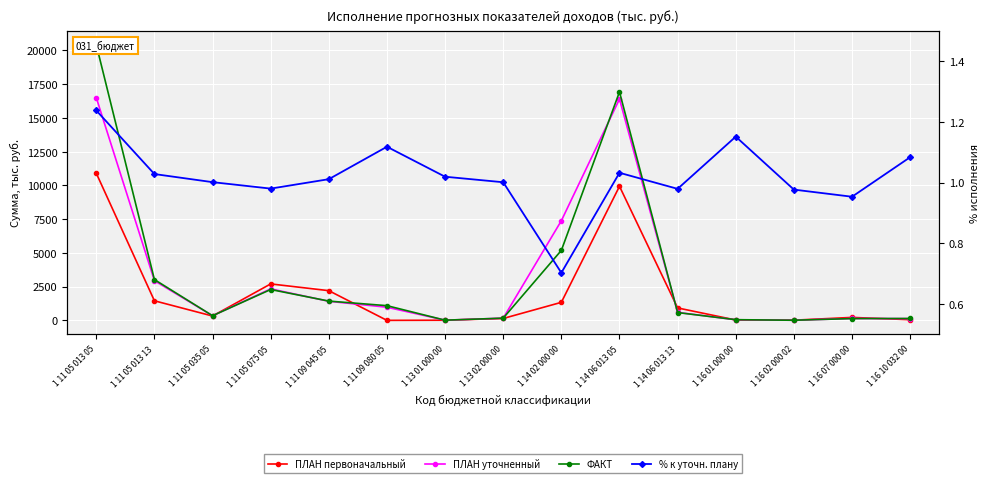

Where is the first local maximum for ФАКТ?

1 11 05 075 05